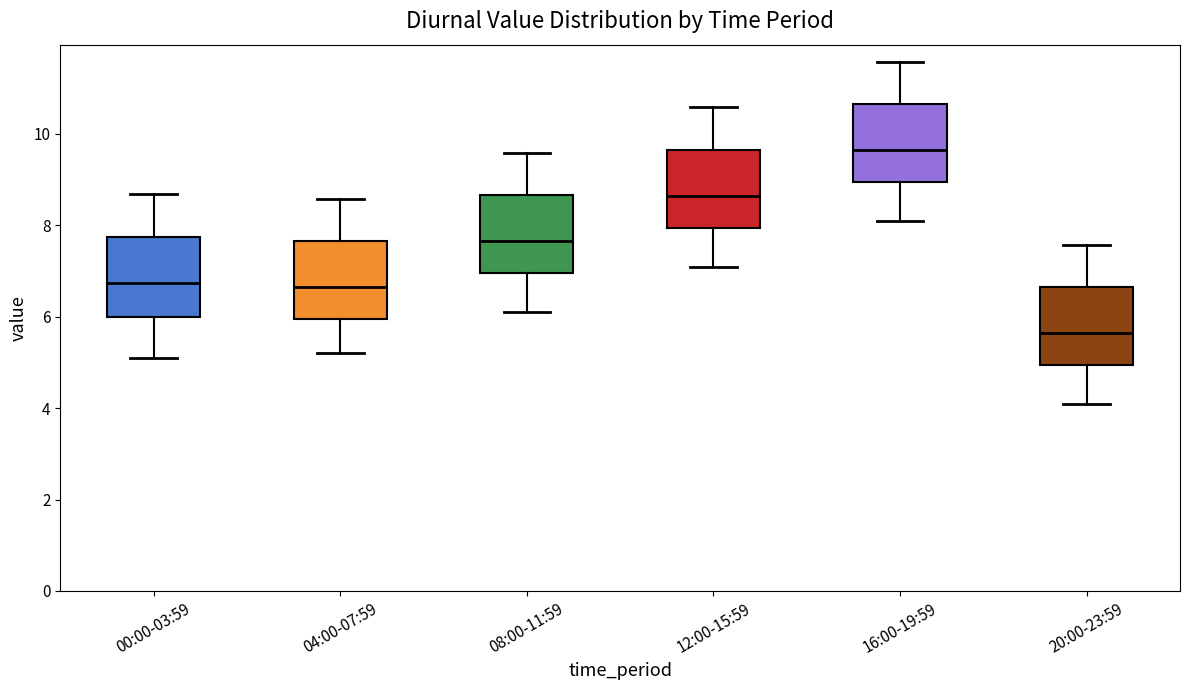

Reading left to right, read every box against the y-axis: the position of its median line, the range the box covers, and the ends of its whiskers. The values are not printed on the chart, so give them approximately, as read against the axis.

00:00-03:59: median 6.8, box 6.0 to 7.8, whiskers 5.2 to 8.6
04:00-07:59: median 6.6, box 6.0 to 7.6, whiskers 5.2 to 8.6
08:00-11:59: median 7.6, box 7.0 to 8.6, whiskers 6.2 to 9.6
12:00-15:59: median 8.6, box 8.0 to 9.6, whiskers 7.2 to 10.6
16:00-19:59: median 9.6, box 9.0 to 10.6, whiskers 8.2 to 11.6
20:00-23:59: median 5.6, box 5.0 to 6.6, whiskers 4.2 to 7.6